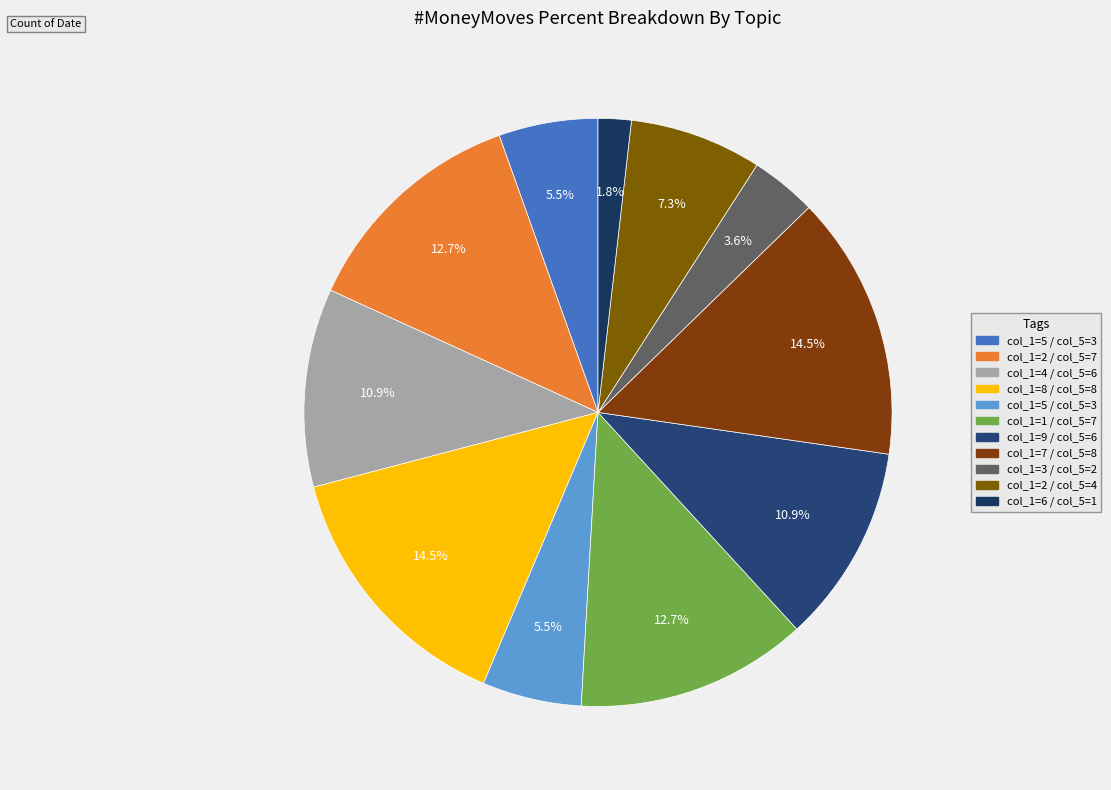

How many segments does this pie chart have?

11